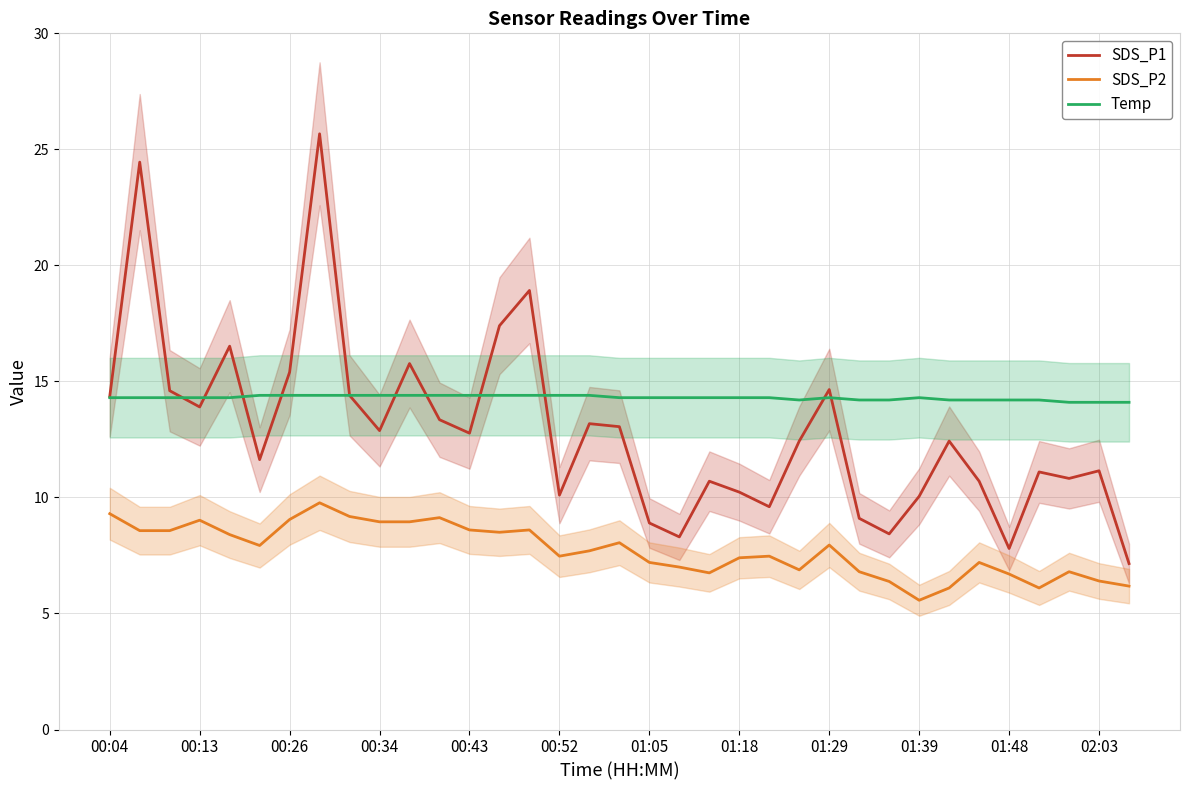

Which series has the largest range (max minus min)?

SDS_P1